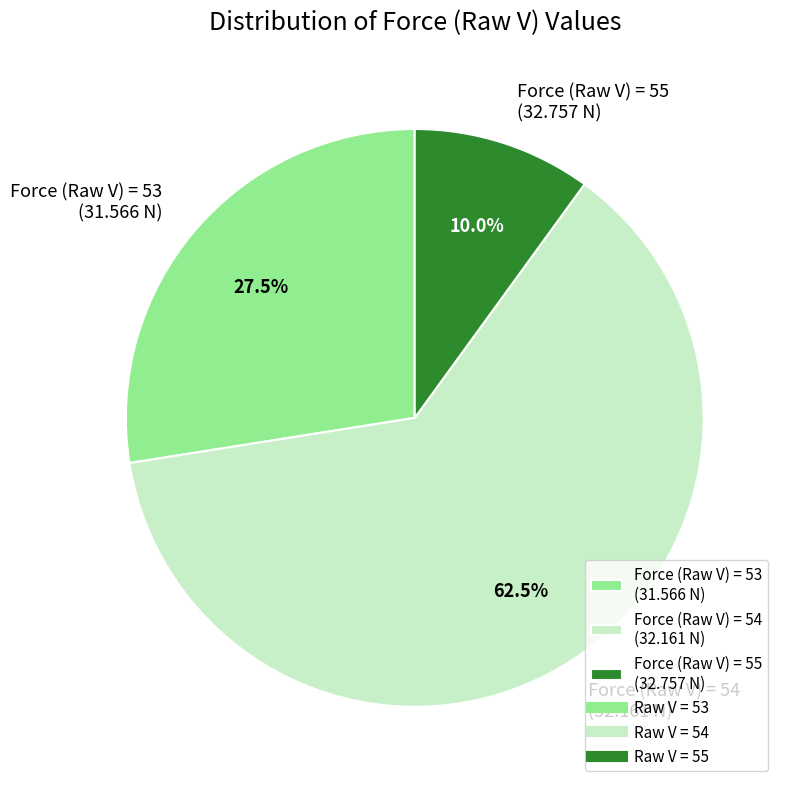

Which has a higher value, Force (Raw V) = 54 (32.161 N) or Force (Raw V) = 55 (32.757 N)?

Force (Raw V) = 54 (32.161 N)